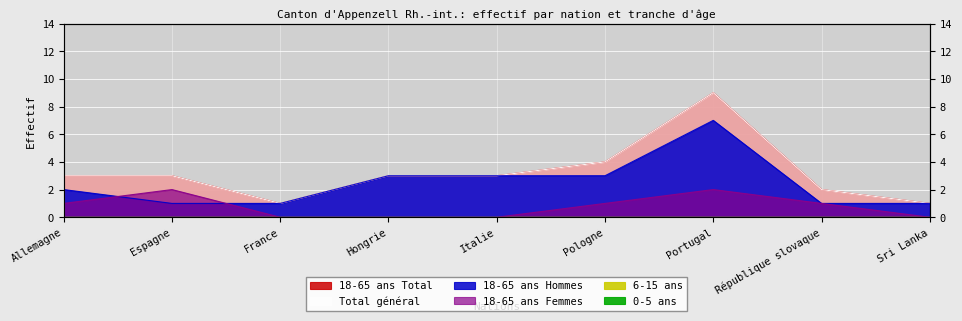

Which series has the largest total across all categories?

18-65 ans Total